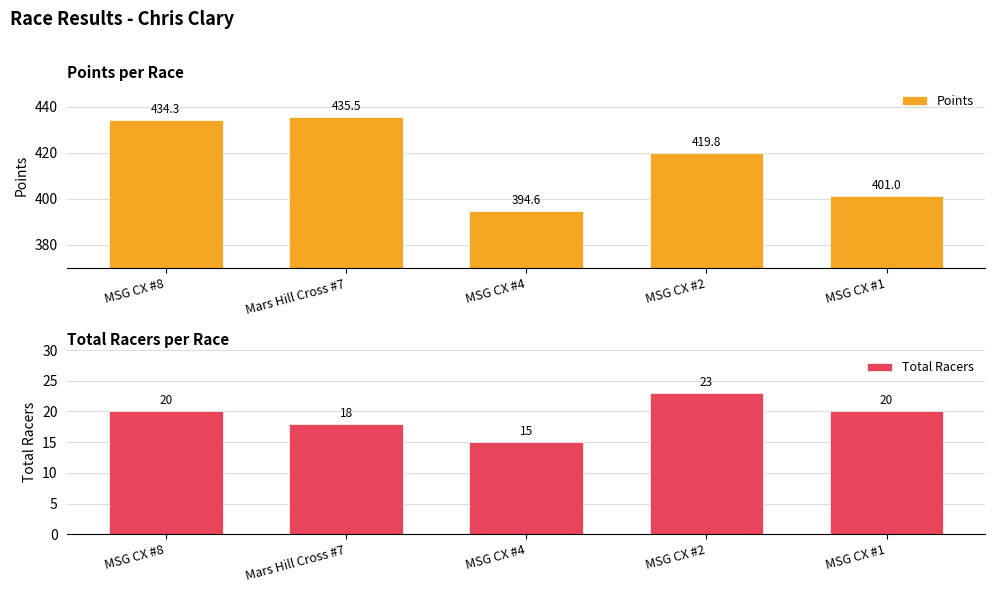

Which series has the largest total across all categories?

Points